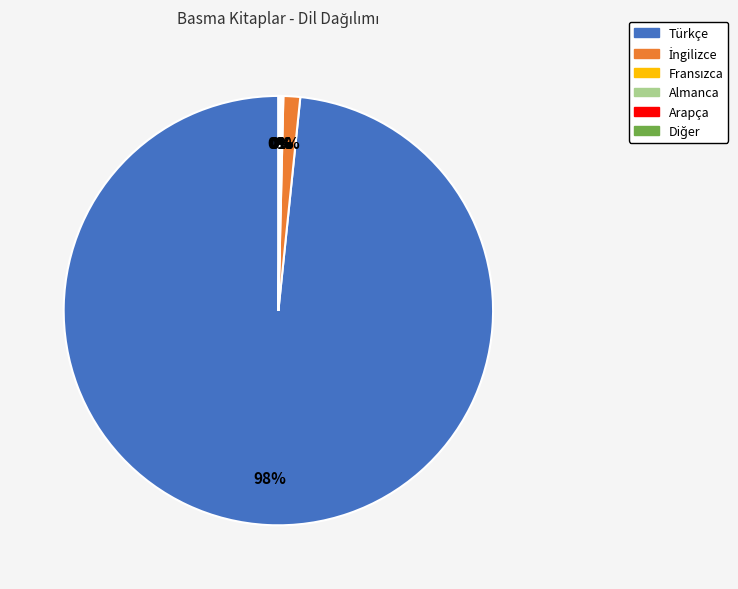

To the nearest percent, what is the average slice percentage?

17%